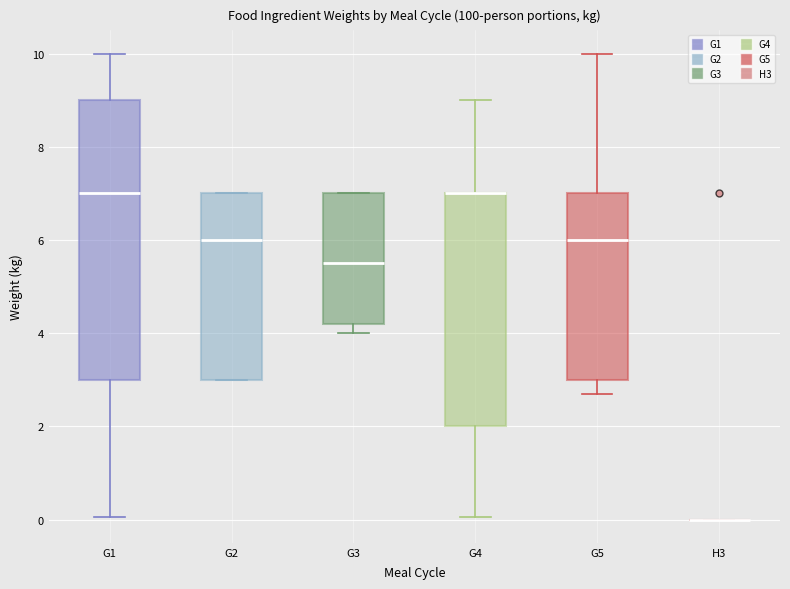

Comparing the boxes themselves (not the whiskers), which one is the tallest?

G1